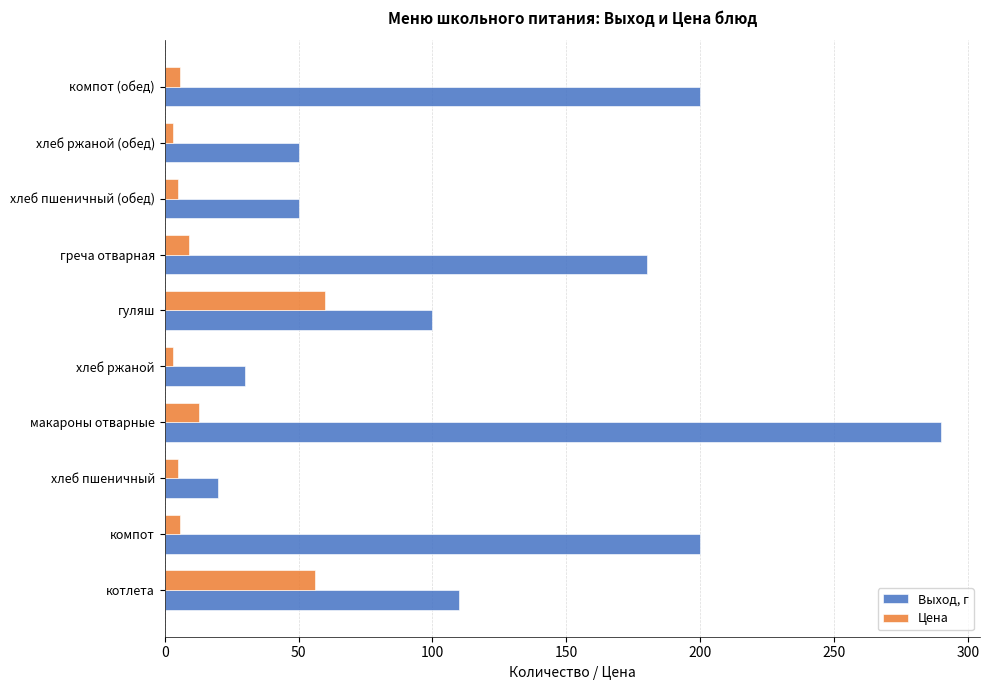

Which series has the largest total across all categories?

Выход, г